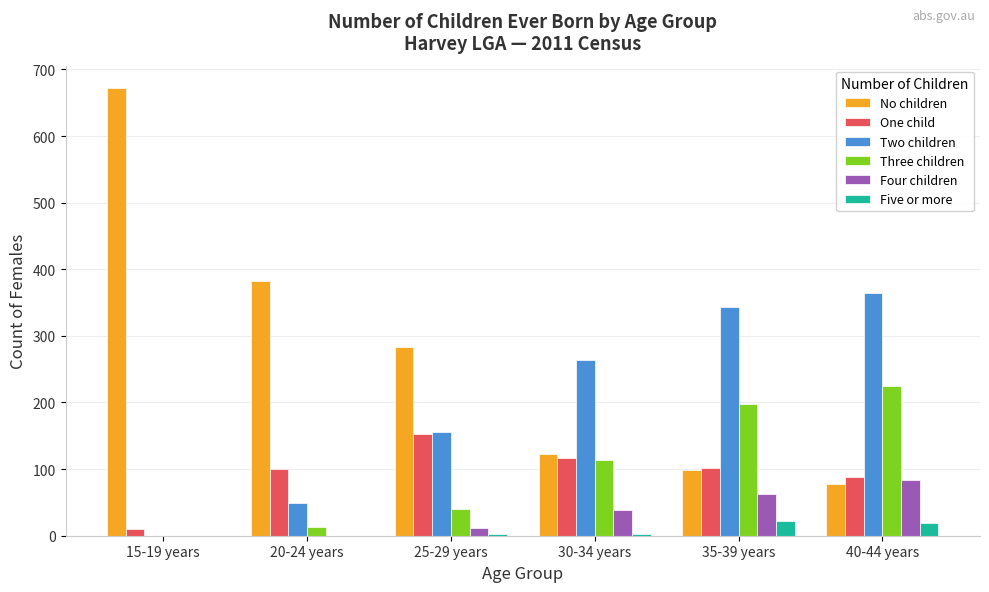

Are the bars grouped side by side (vs. stacked)?

Yes